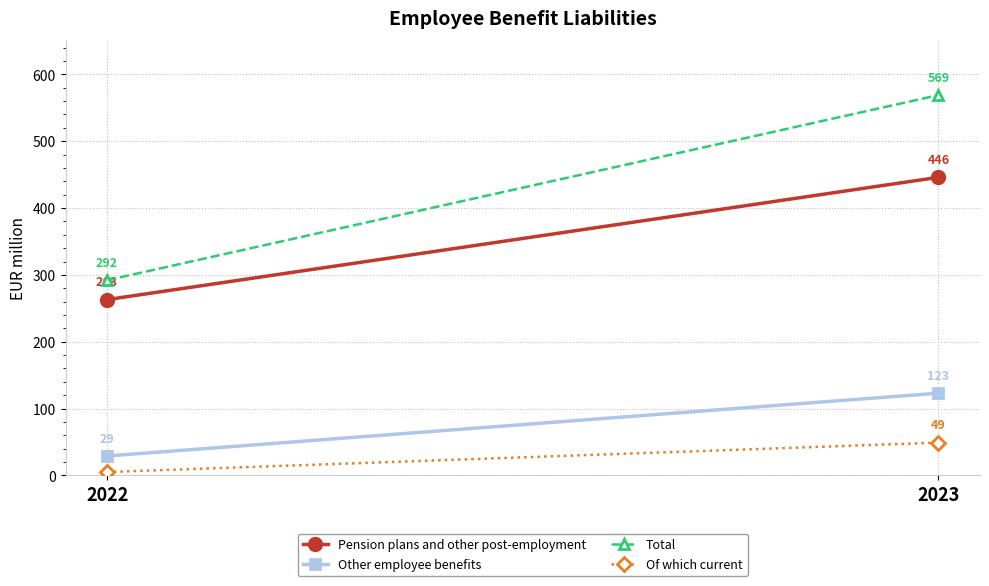

Rank the categories by Of which current value from highest to lowest.

2023, 2022